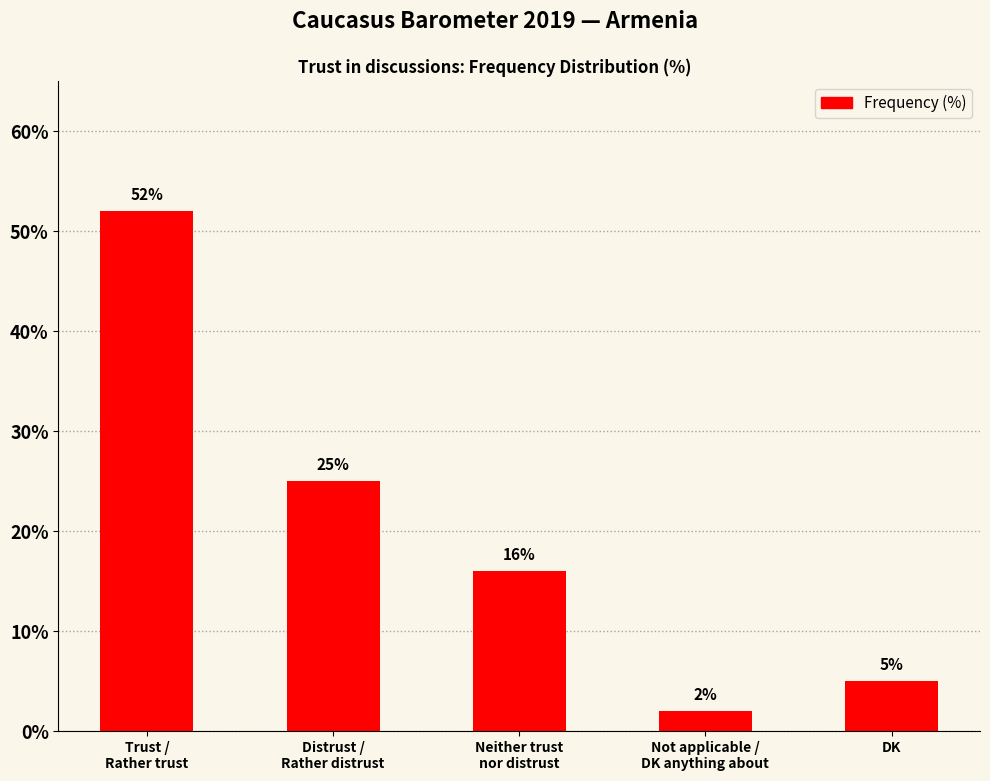

What is the average value?

20